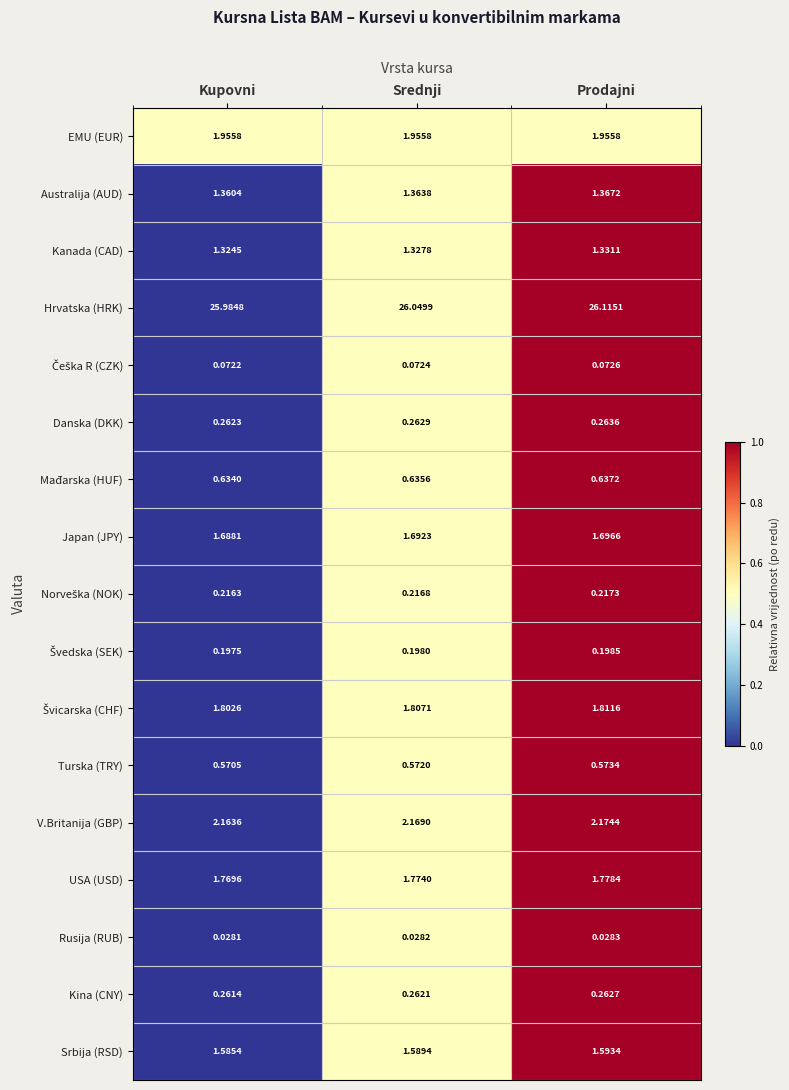

Where is Kanada (CAD) nearest to the value 1?

Kupovni